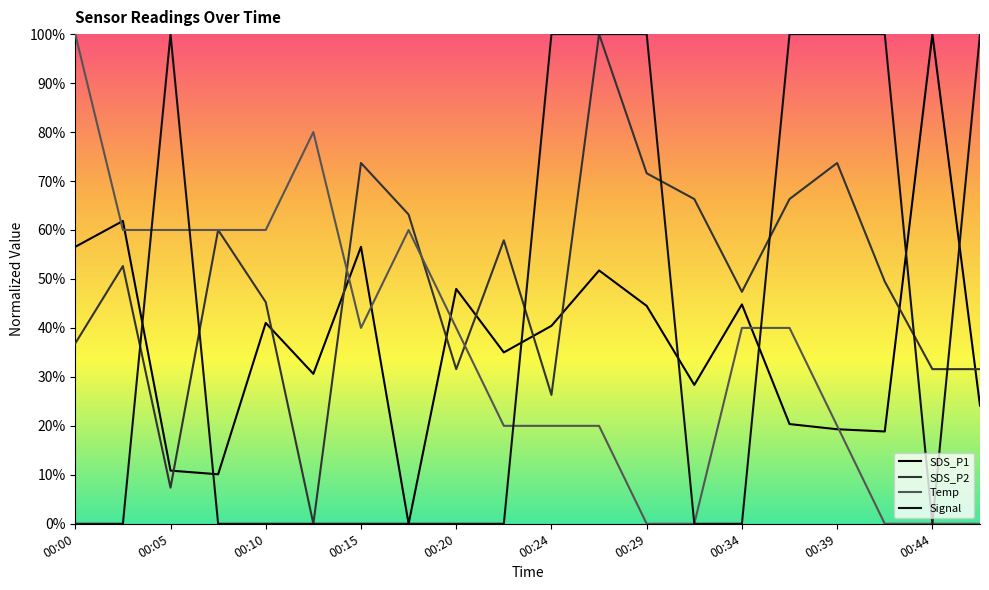

Where is the first local minimum for SDS_P2?

00:05